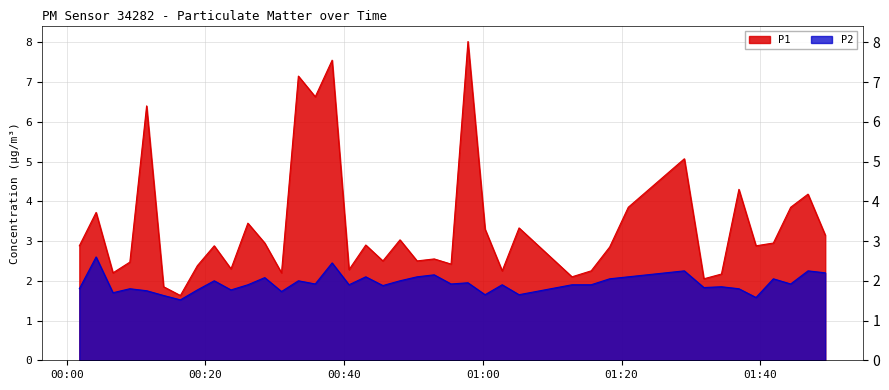

Does the chart display data point markers on the line(s)?

No